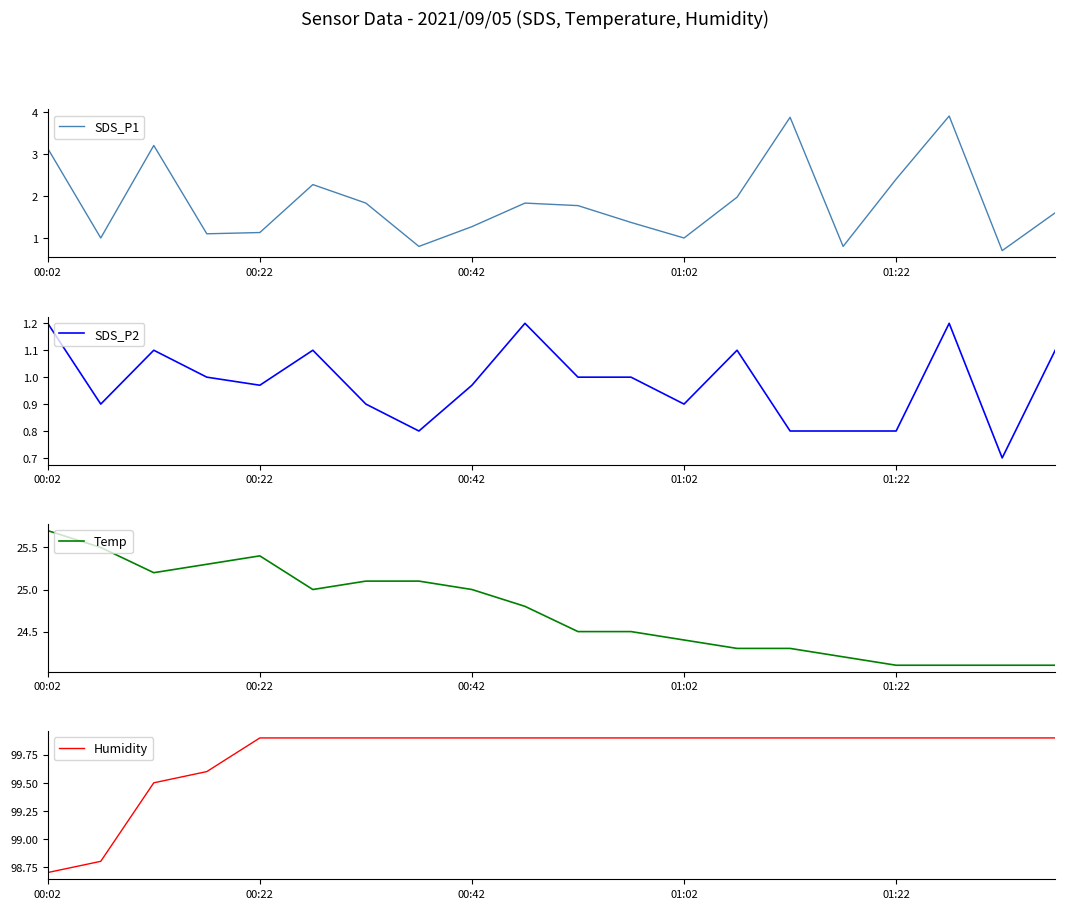

The SDS_P1 series shows 1.3 at 01:22. True or false?

False